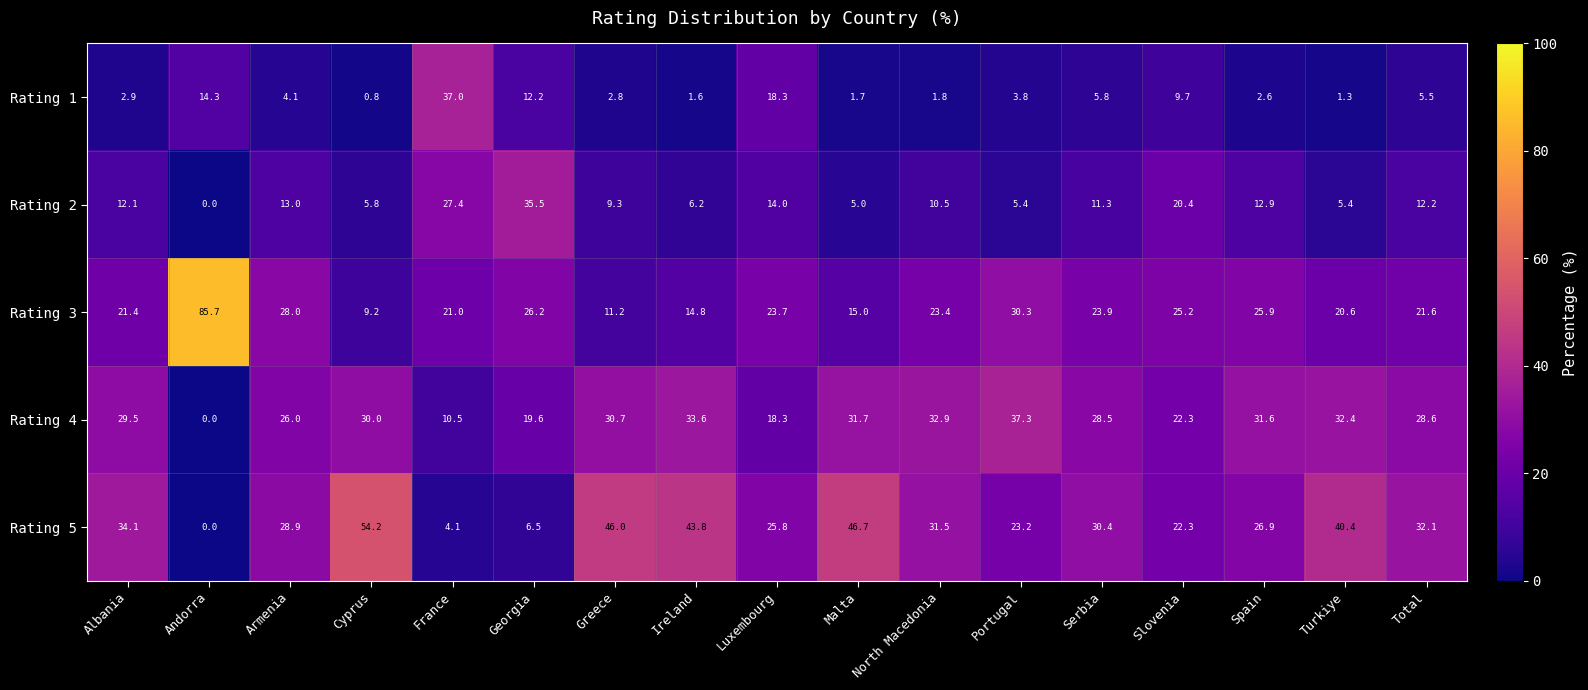

How many data points does each series have?

17